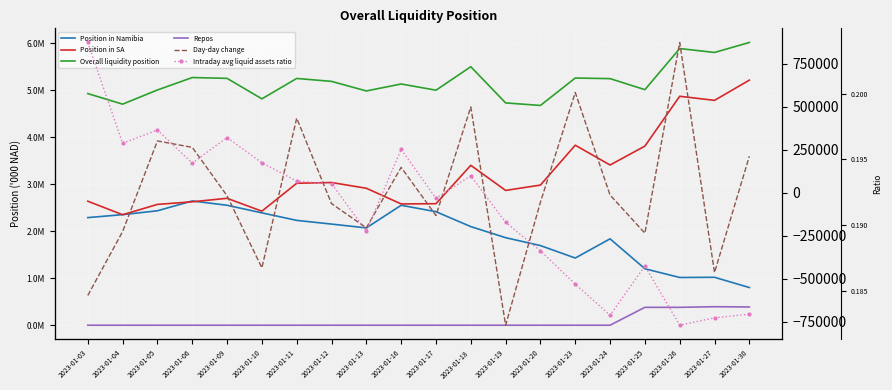

Between 2023-01-12 and 2023-01-04, which is larger?

2023-01-04